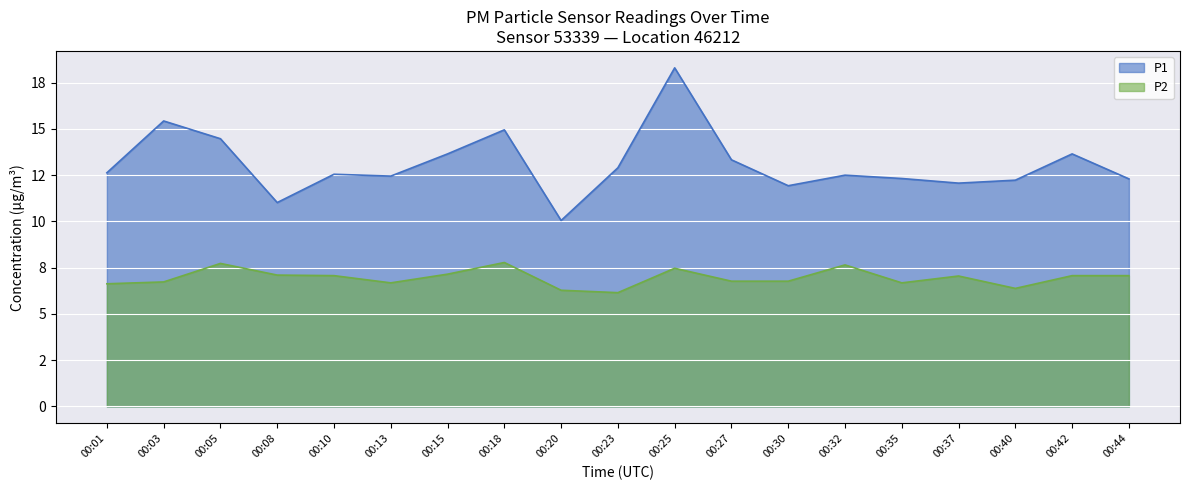

At which label is P1 closest to 14?

00:15